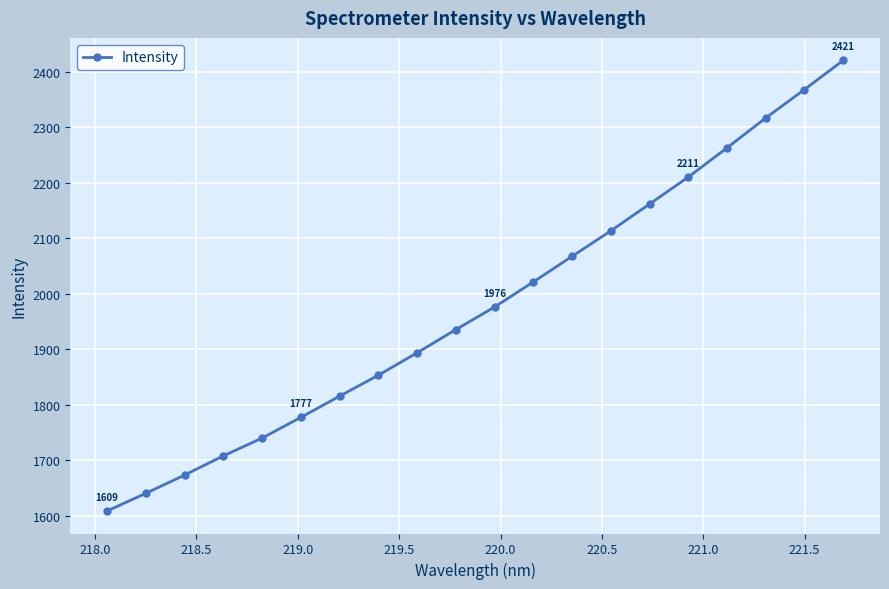

True or false: there are more than 2 points higher than both neighbors.

False